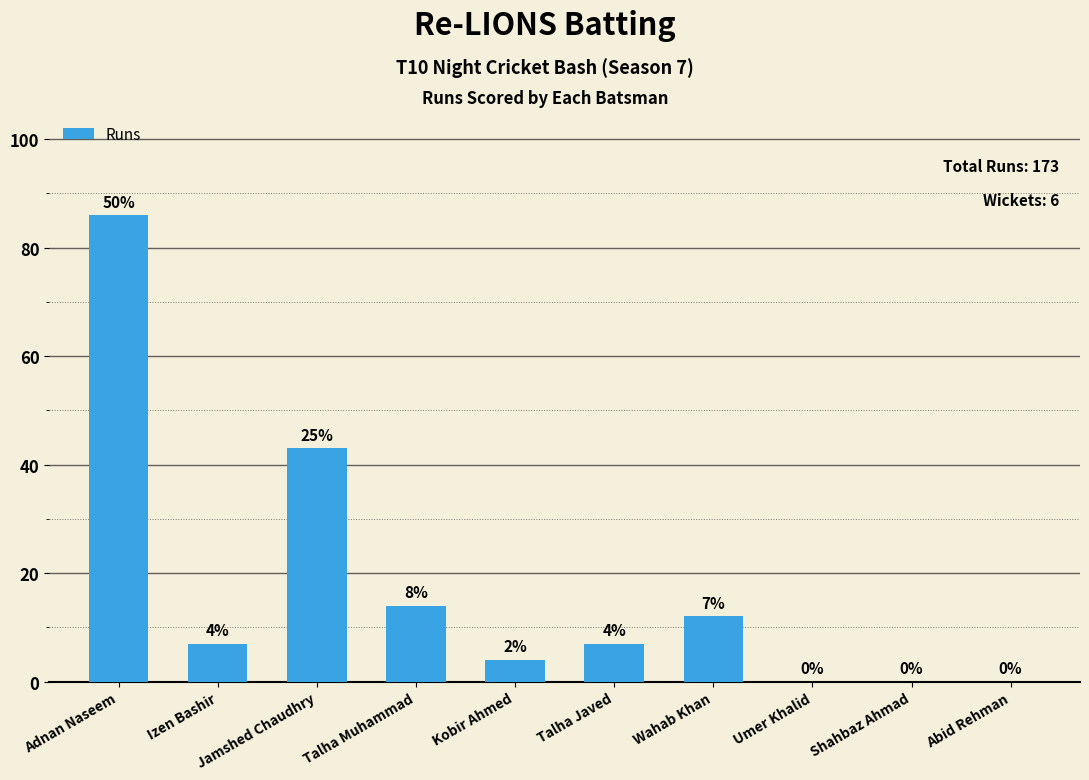

Reading left to right, what are all the values shown in this chart?

Adnan Naseem=86	Izen Bashir=7	Jamshed Chaudhry=43	Talha Muhammad=14	Kobir Ahmed=4	Talha Javed=7	Wahab Khan=12	Umer Khalid=0	Shahbaz Ahmad=0	Abid Rehman=0